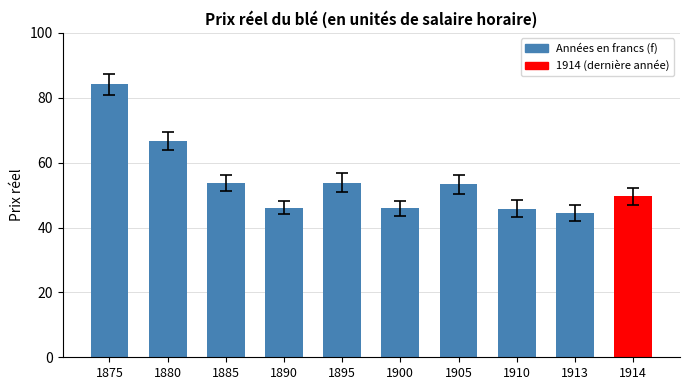

Which category has the highest value across all series?

1875